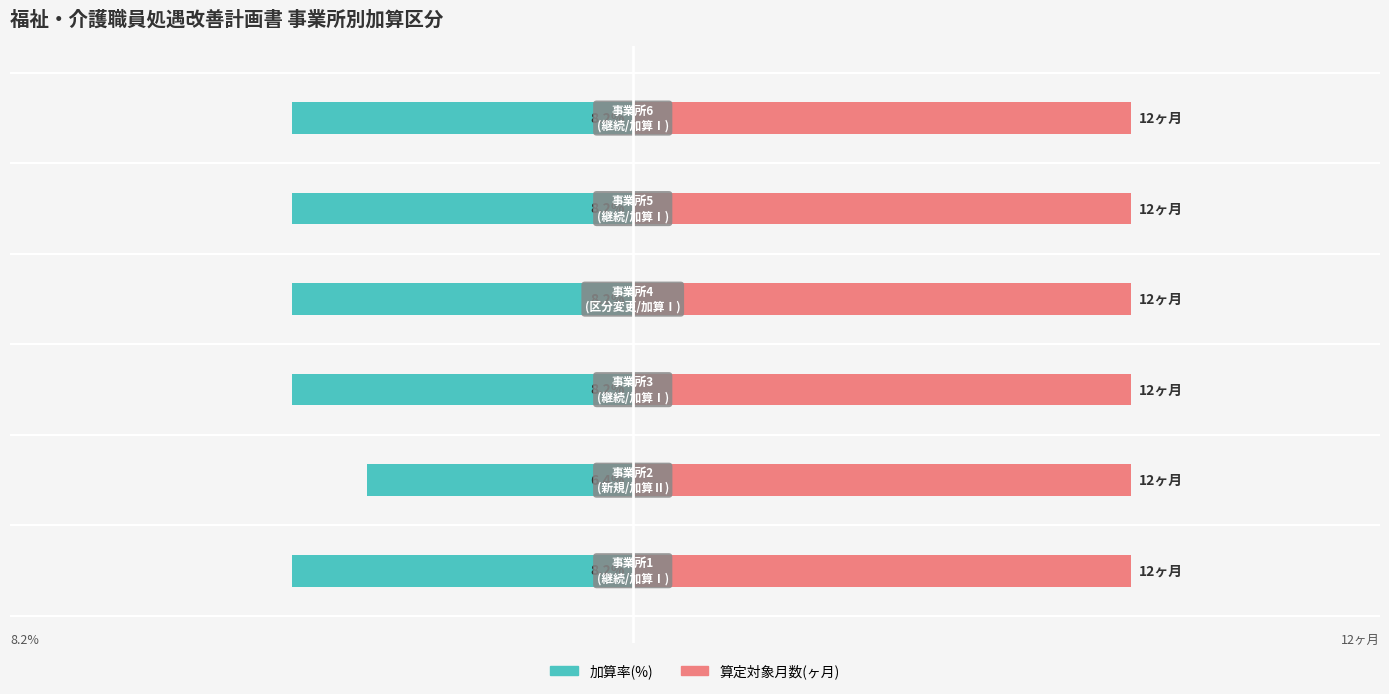

How many bars are there in each group?

2